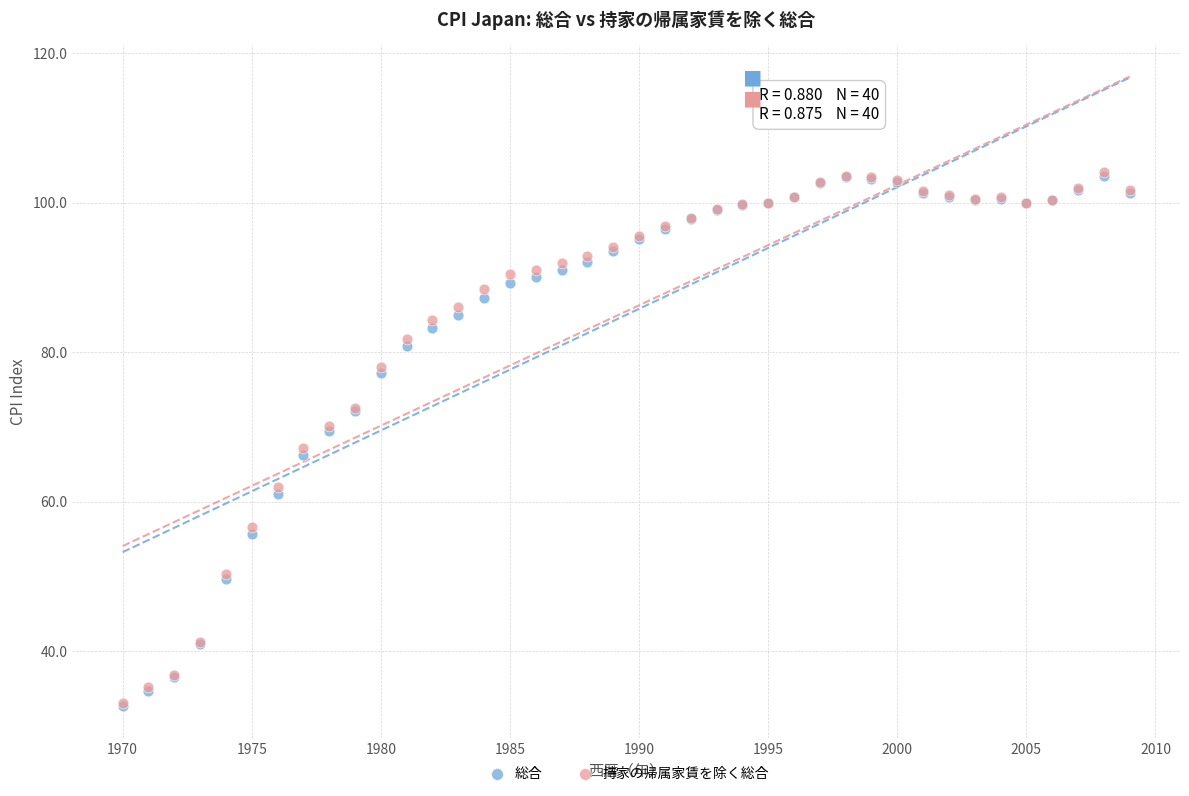

What are all the series names shown in the legend?

総合, 持家の帰属家賃を除く総合